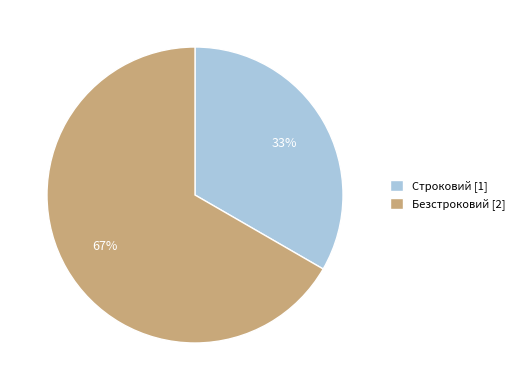

To the nearest percent, what portion does Безстроковий represent?

67%